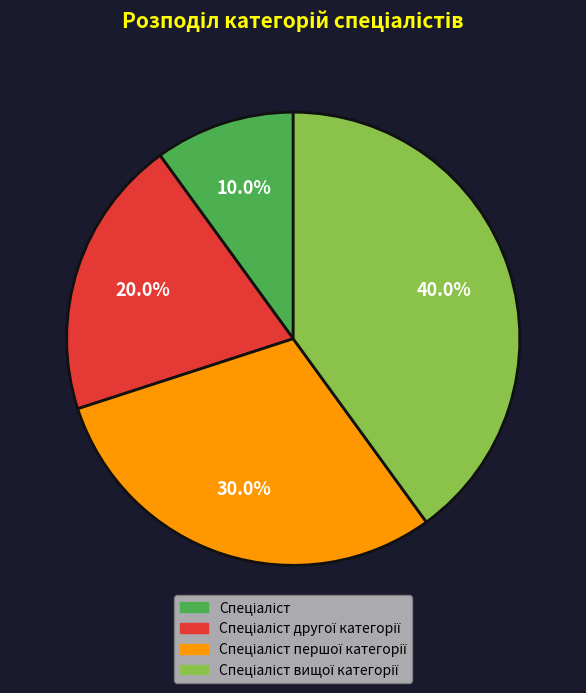

Does any single category account for the majority?

No